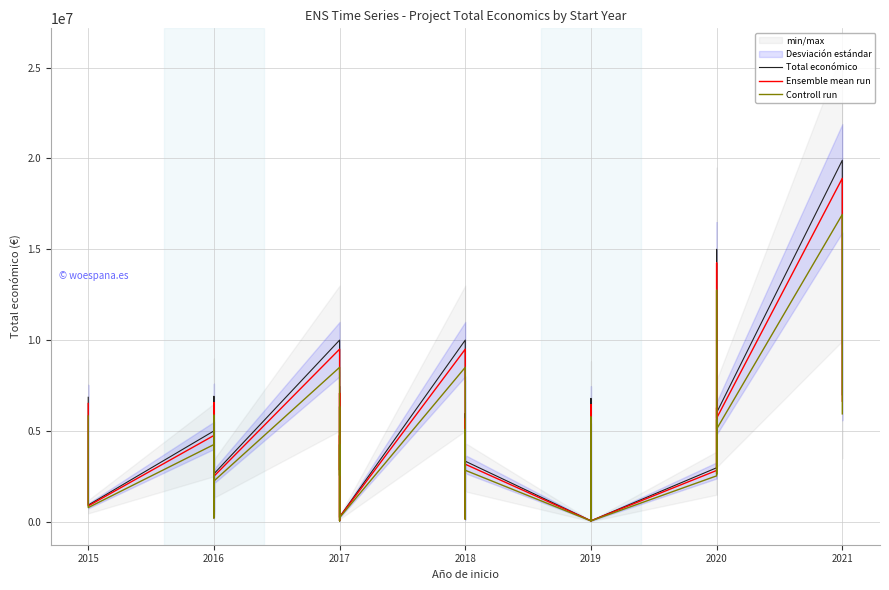

What is the sum of all Ensemble mean run values?

176077287.3